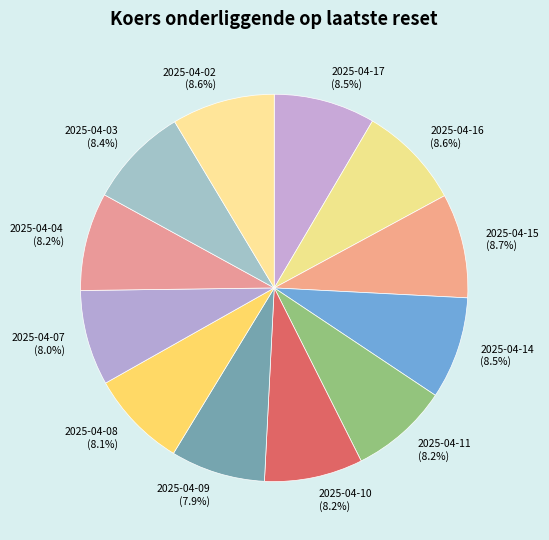

Does 2025-04-09 account for over 50% of the chart?

No